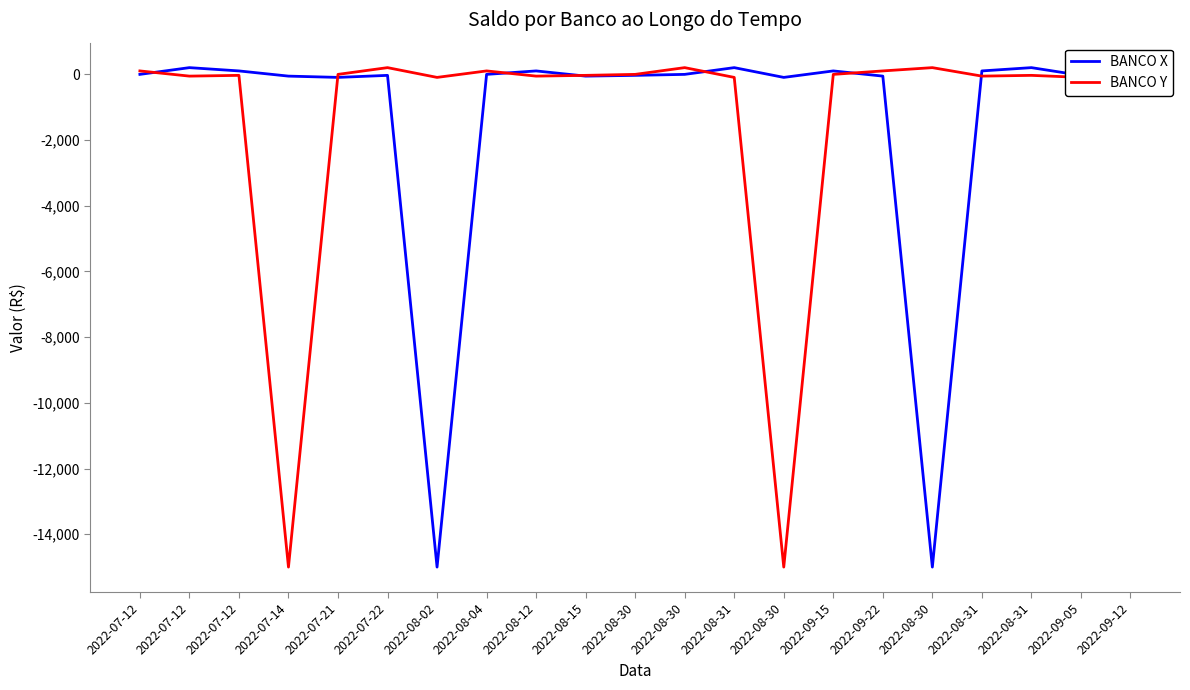

What is the label of the 8th point from the right?

2022-08-30